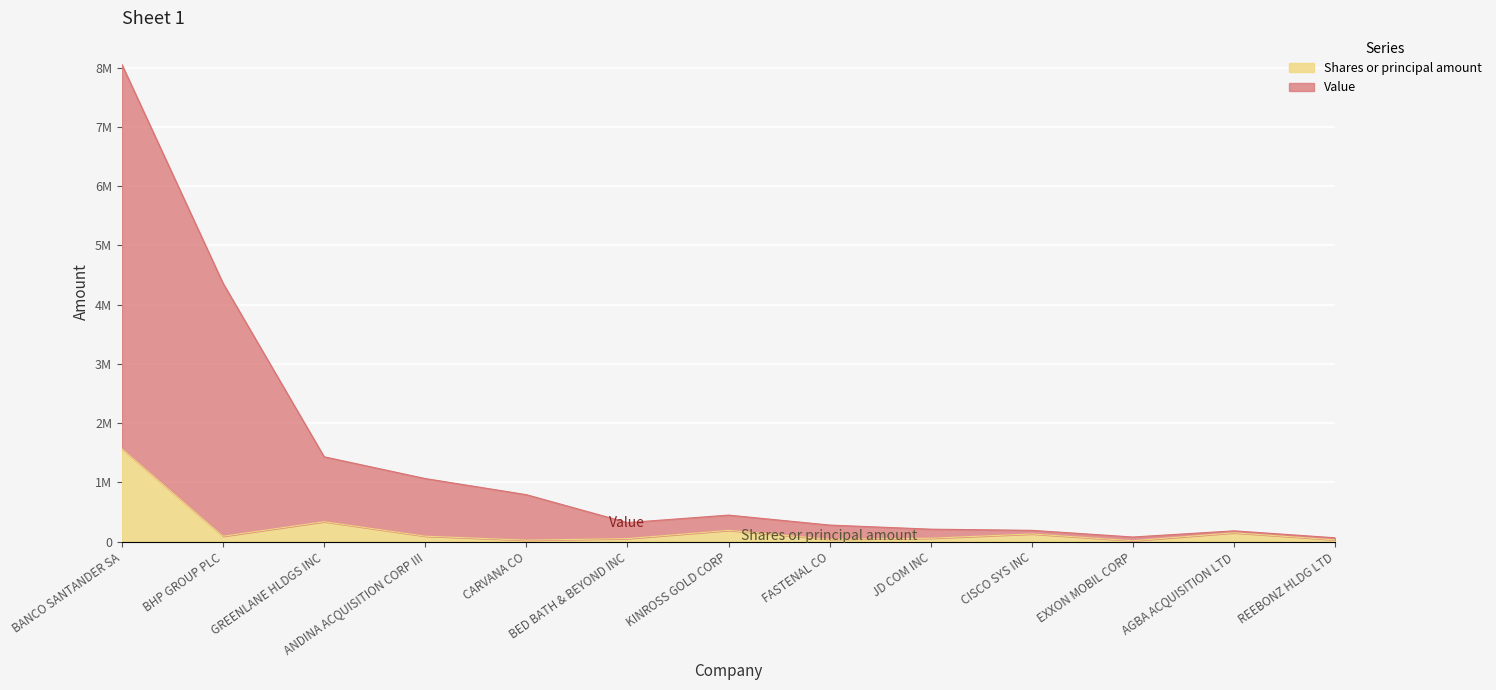

Where is Shares or principal amount nearest to the value 790993?

GREENLANE HLDGS INC